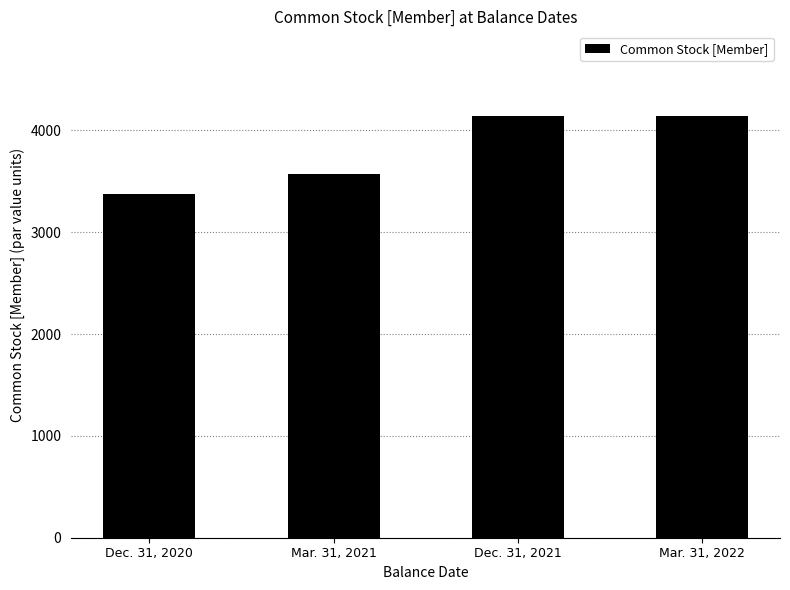

What value does the data have at Mar. 31, 2021, to the nearest 10?

3570